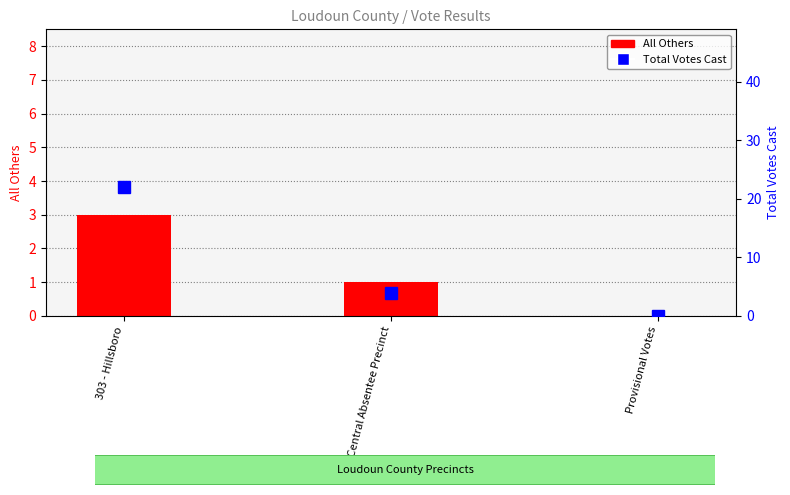

What is the value of the Total Votes Cast bar at the 2nd from the left?

4